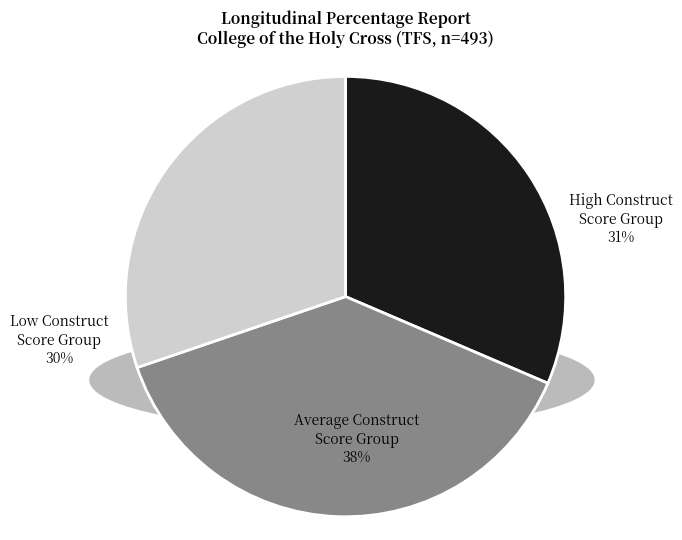

Does any single category account for the majority?

No